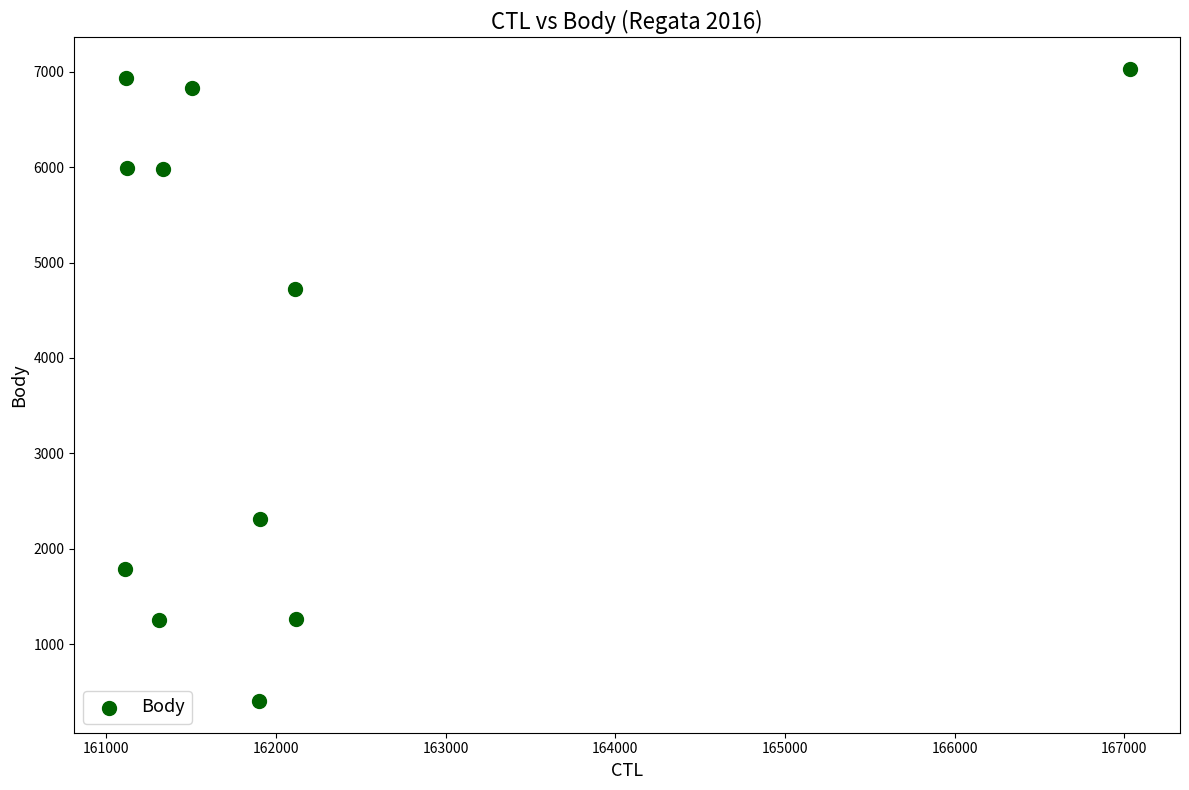

What Y value in the scatter plot is closest to 3715?

4725